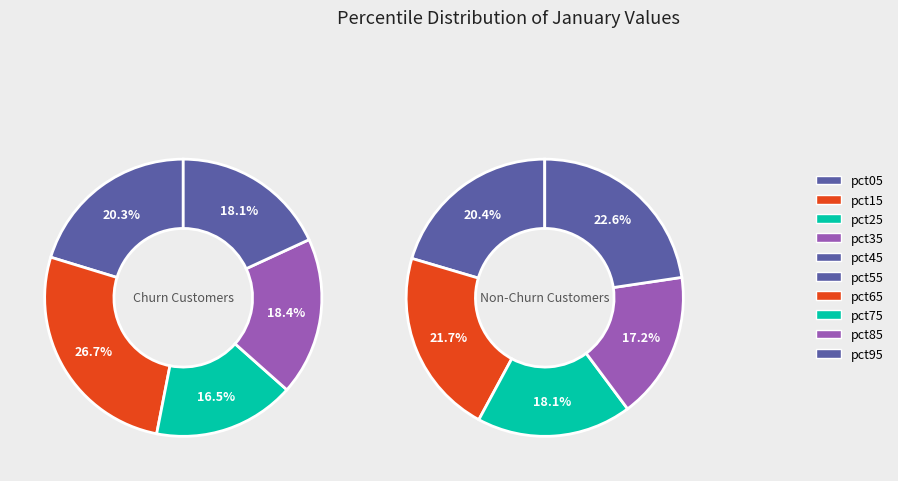

Do pct15 and pct55 together represent more than half of the pie?

No